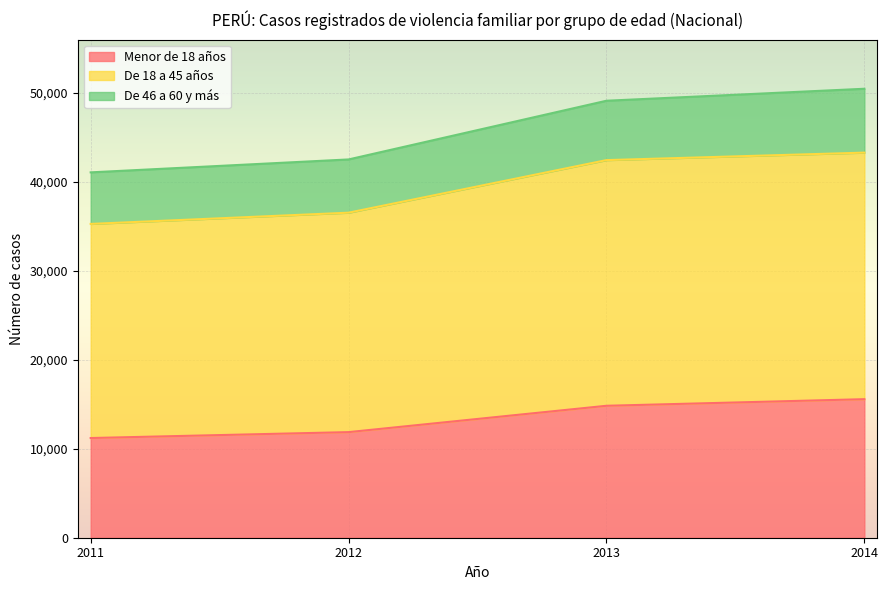

What is the minimum value for Menor de 18 años?

11210